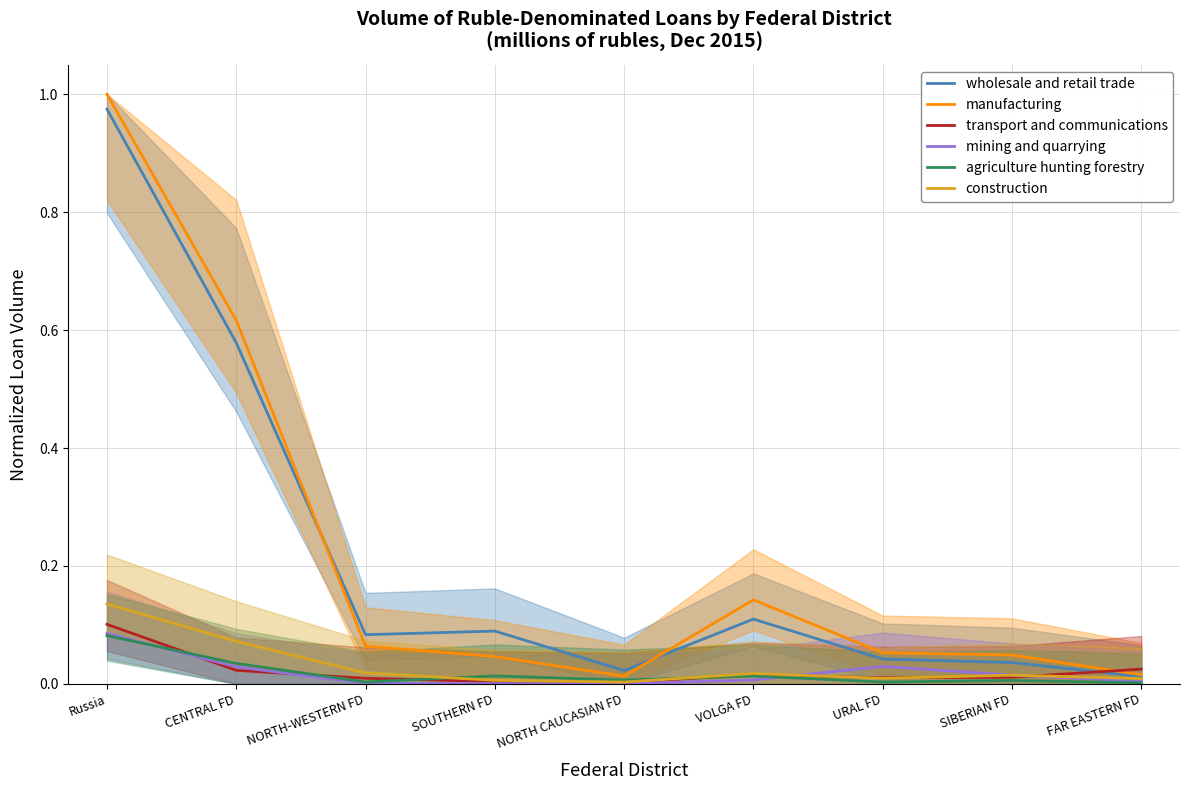

True or false: agriculture hunting forestry and construction intersect in this chart.

True